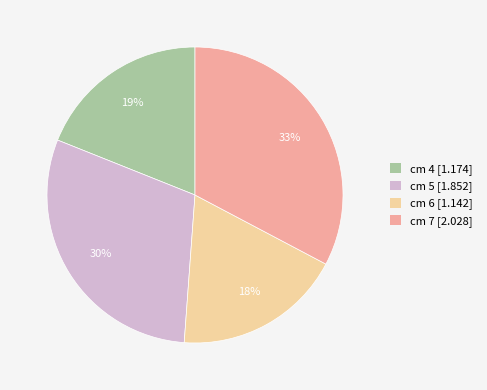

To the nearest percent, what is the average slice percentage?

25%